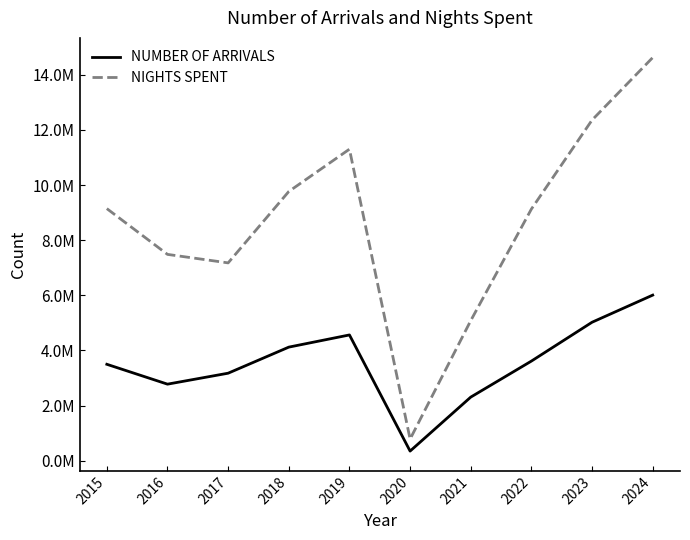

Between 2021 and 2015, which is larger?

2015